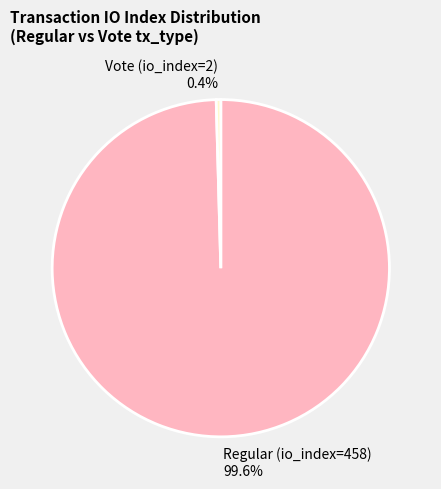

What percentage is the Regular (io_index=458) slice, to the nearest percent?

100%